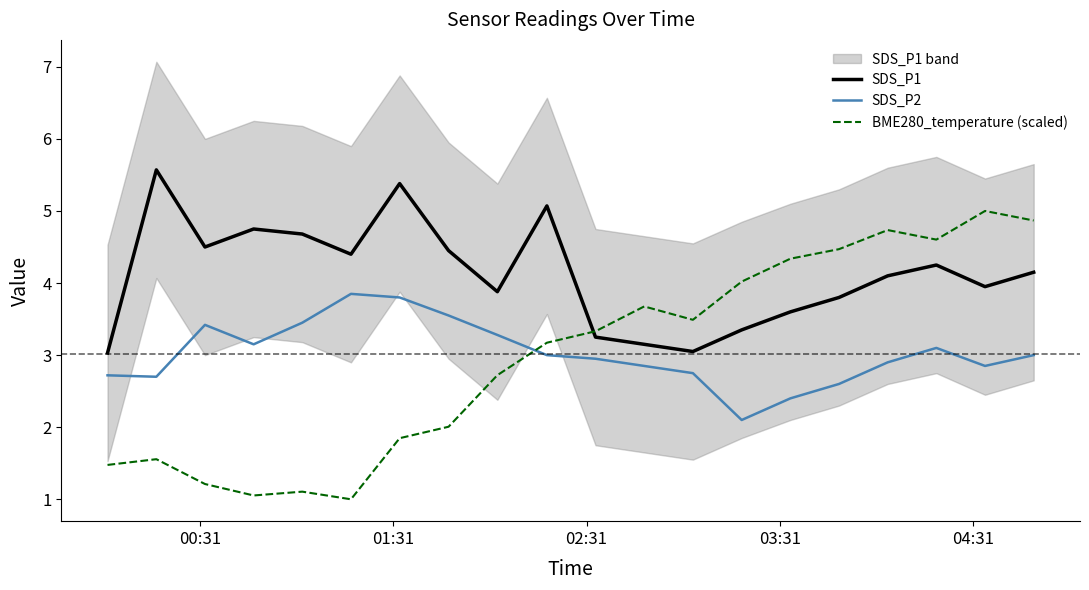

True or false: BME280_temperature (scaled) and SDS_P2 cross at least once.

True